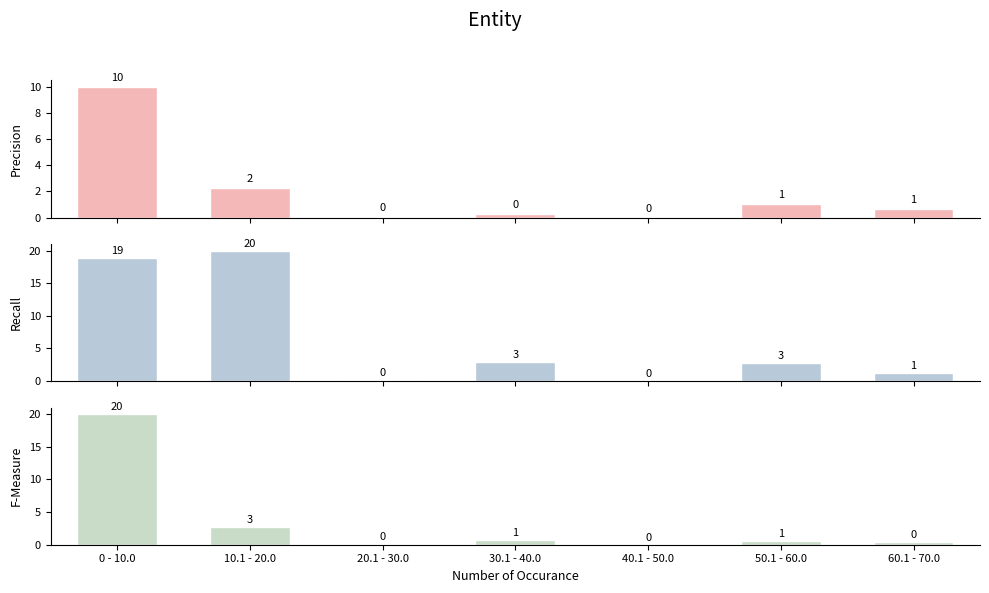

Rank the series at 10.1 - 20.0 from highest to lowest value.

Philadelphia County, Pennsylvania, This Area